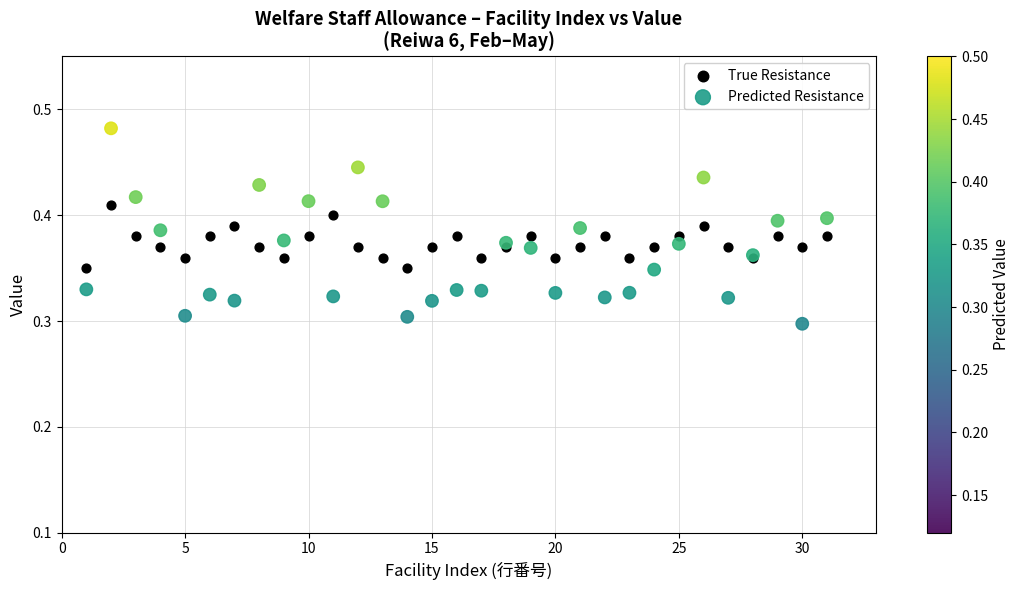

What are all the series names shown in the legend?

True Resistance, Predicted Resistance